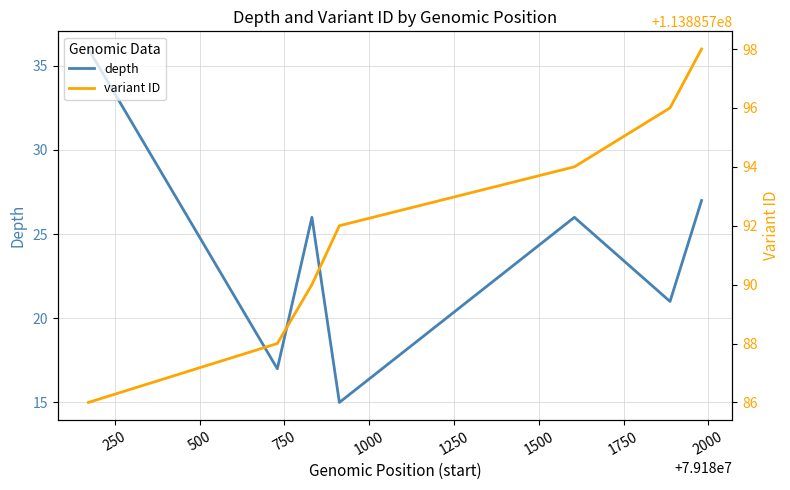

What are all the series names shown in the legend?

depth, variant ID